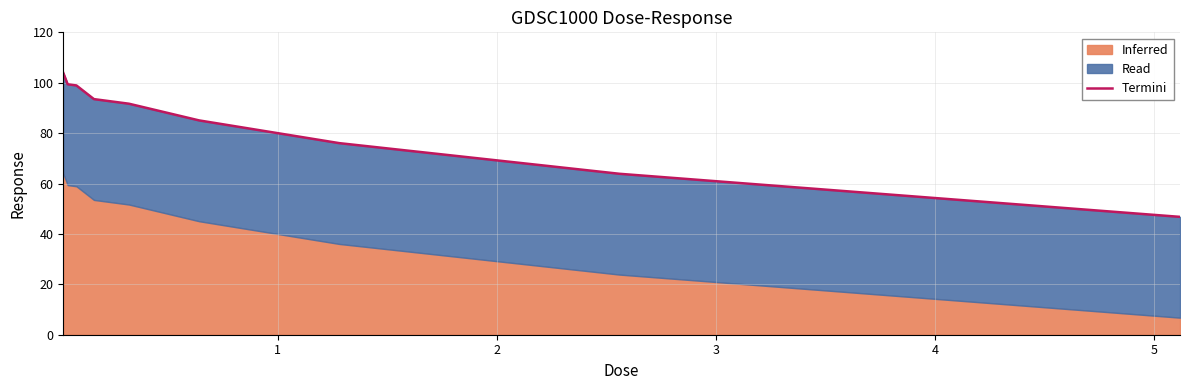

What is the difference between the maximum and minimum values?

57.1